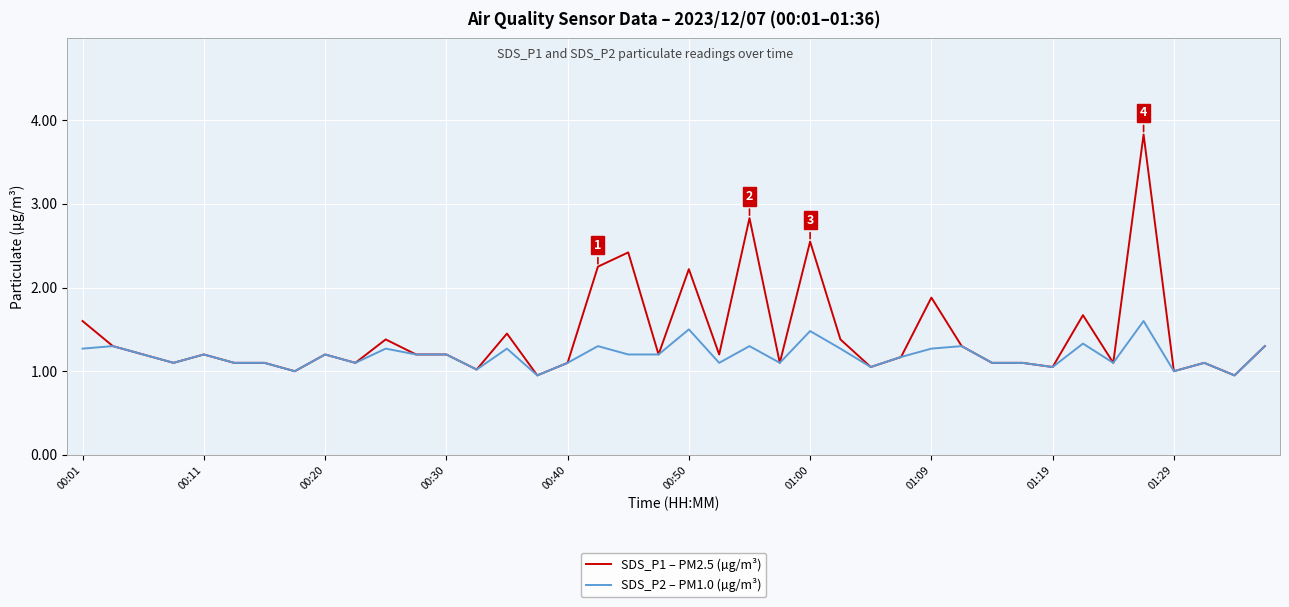

What is the maximum value shown in the chart?

3.8